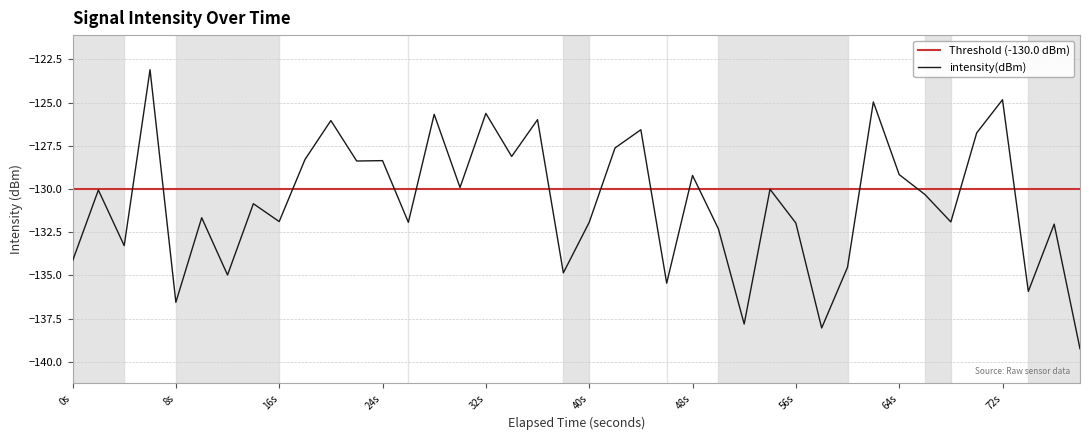

True or false: the data has more than 1 interior local peaks.

True